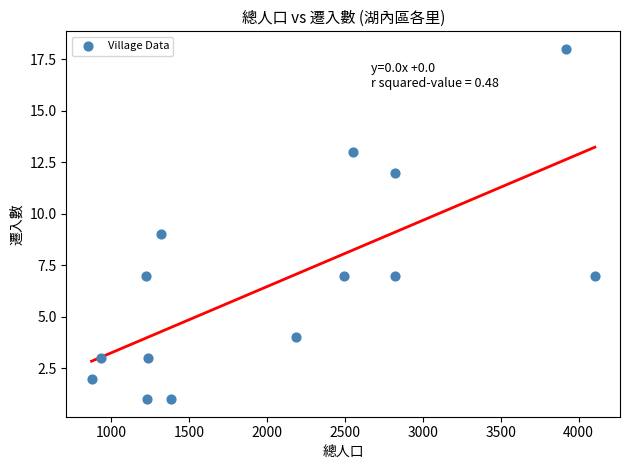

What is the range of X values (max minus min)?

3231